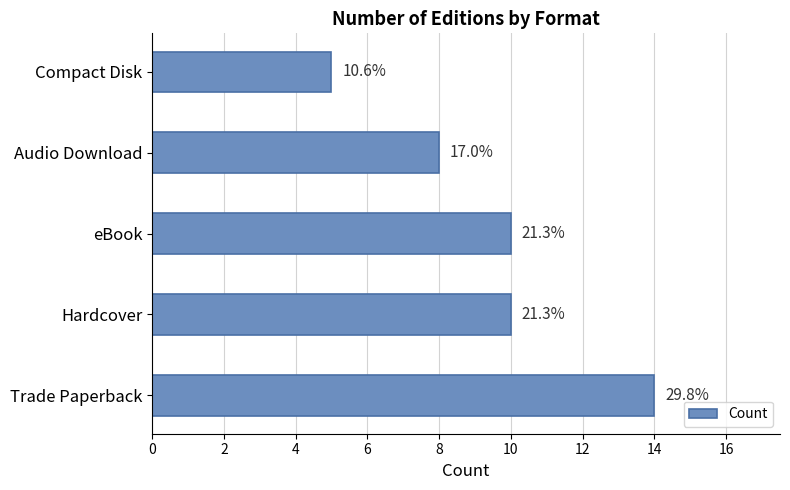

How many bars are there in total?

5